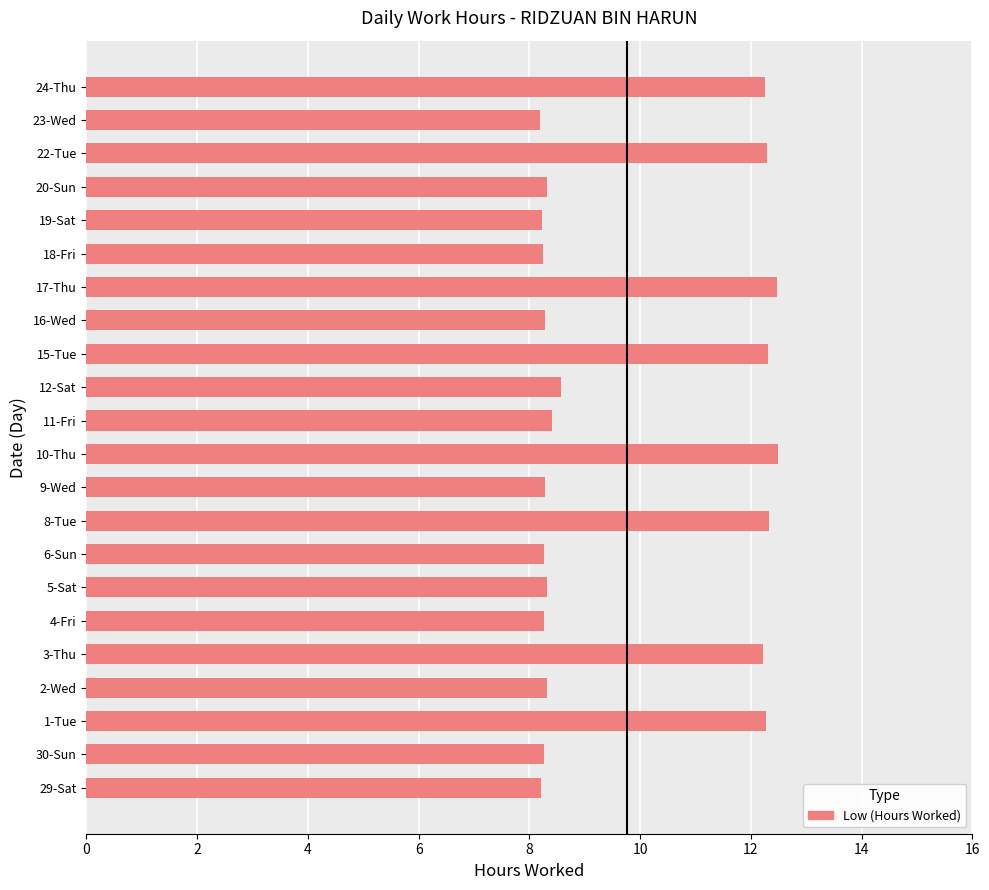

What is the difference between the second highest and minimum values?

4.3